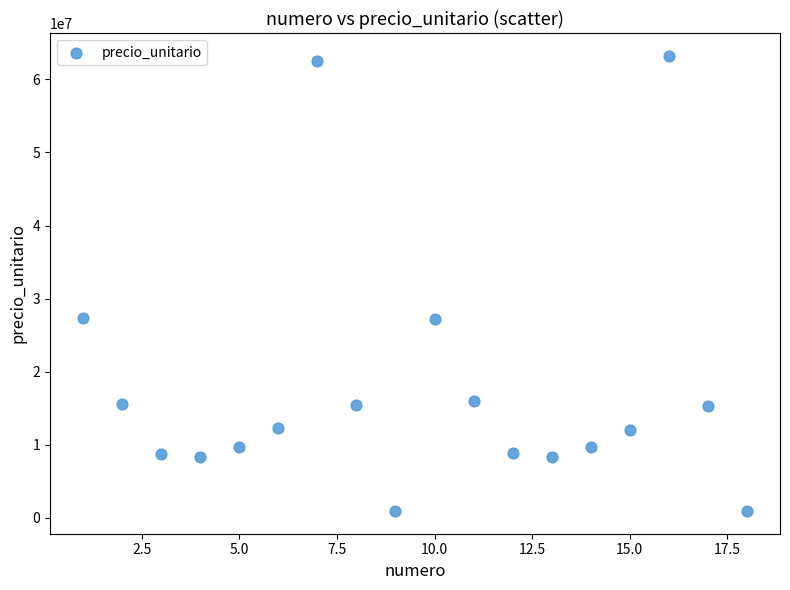

What is the range of X values (max minus min)?

17